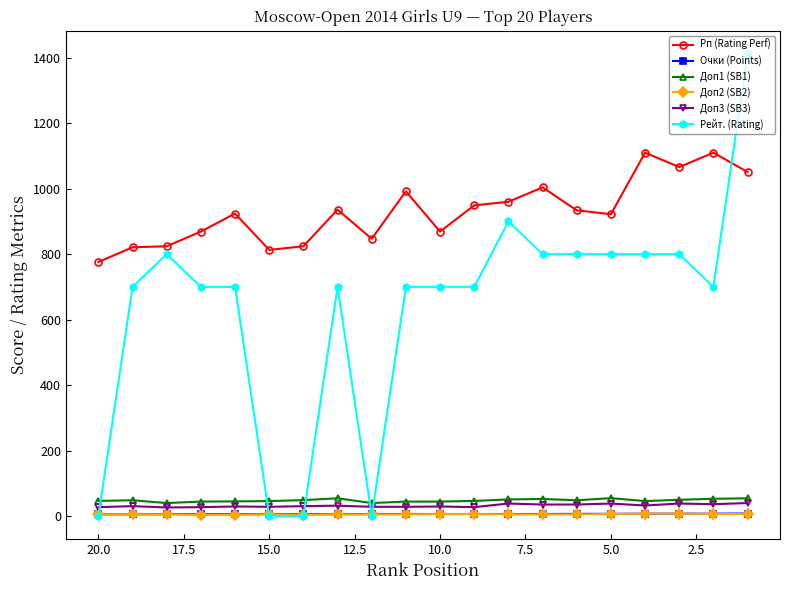

How many data points in Доп3 (SB3) are above 30?

9